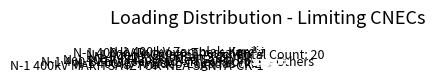

What is the ratio of the value at Others to the value at N-1 400 kV Filippoi-Nea Santa ck.2?

11.2